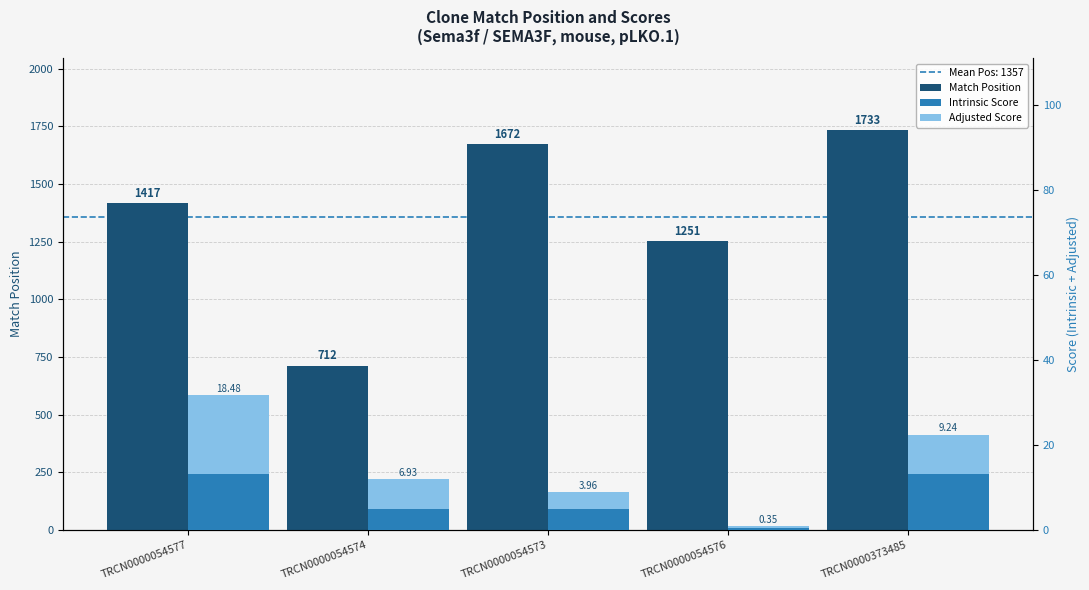

Which label corresponds to the largest value in the chart?

TRCN0000373485